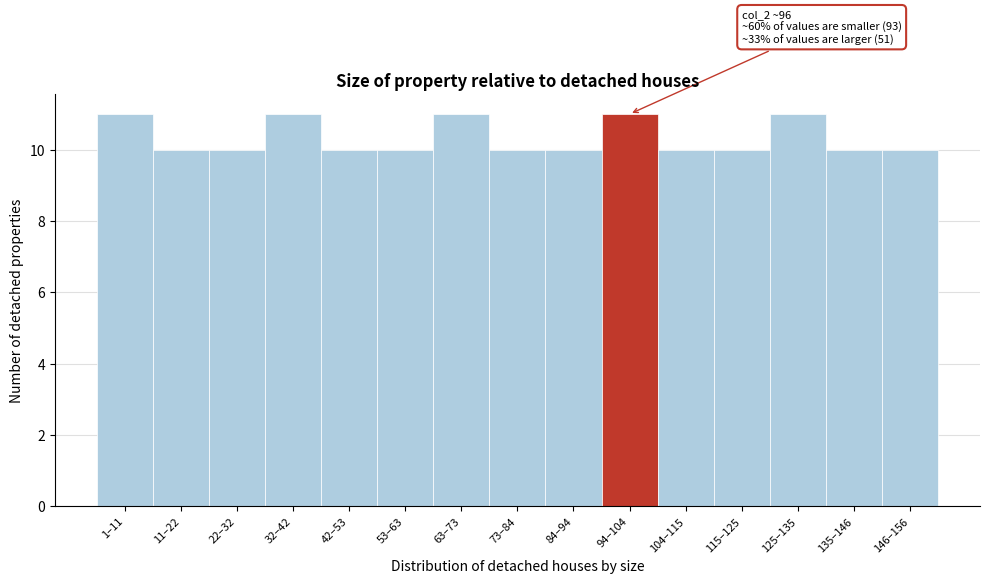

Reading left to right, transcribe all the data shown in this chart.

1–11=11	11–22=10	22–32=10	32–42=11	42–53=10	53–63=10	63–73=11	73–84=10	84–94=10	94–104=11	104–115=10	115–125=10	125–135=11	135–146=10	146–156=10